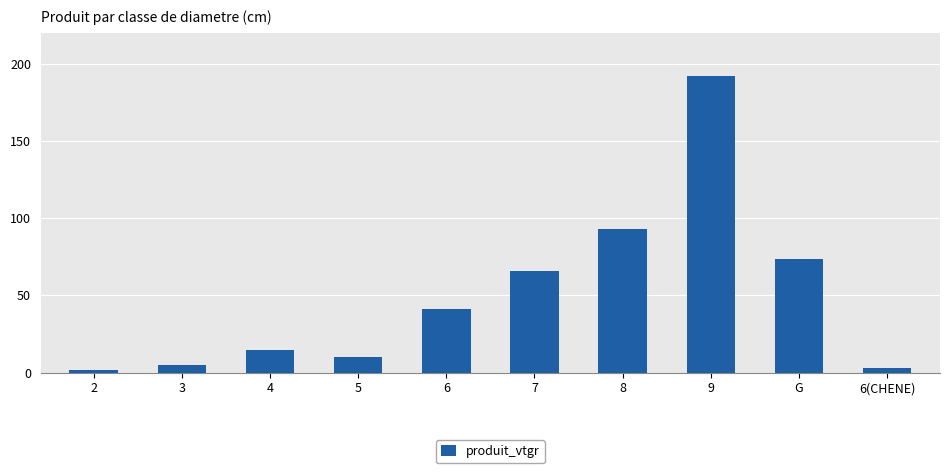

What is the label of the 1st bar from the right?

6(CHENE)